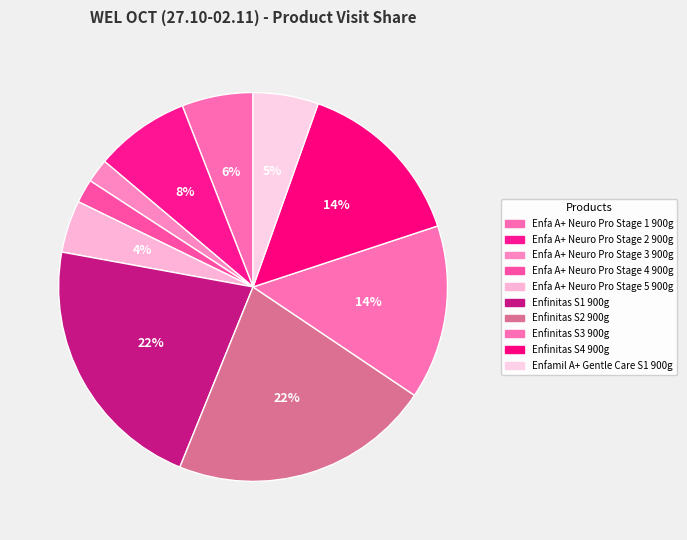

How many segments does this pie chart have?

10